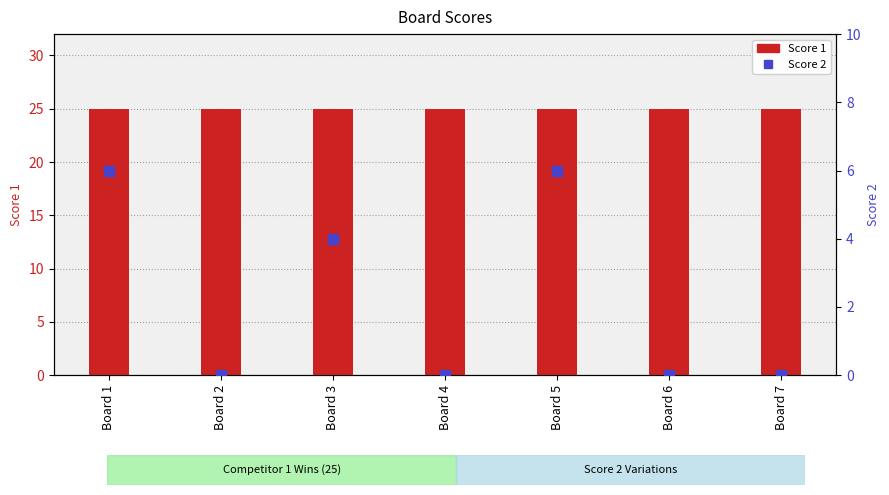

Which series reaches the minimum Y coordinate?

Score 2